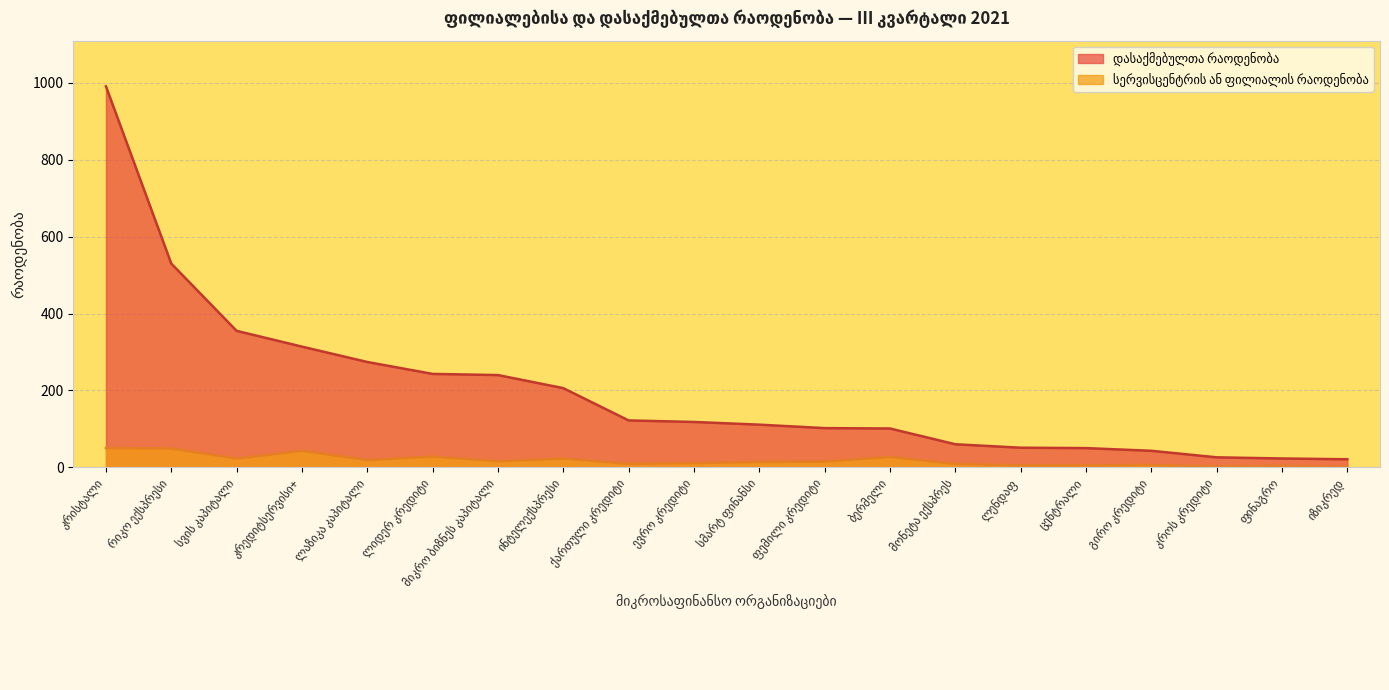

Does the chart display data point markers on the line(s)?

No